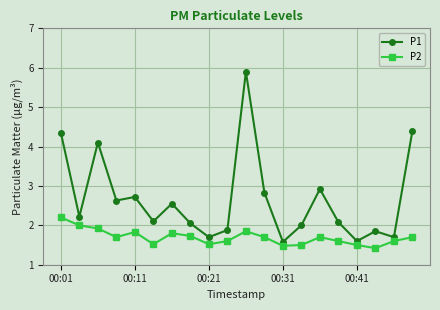

Rank the series by their average value, from lowest to highest.

P2, P1